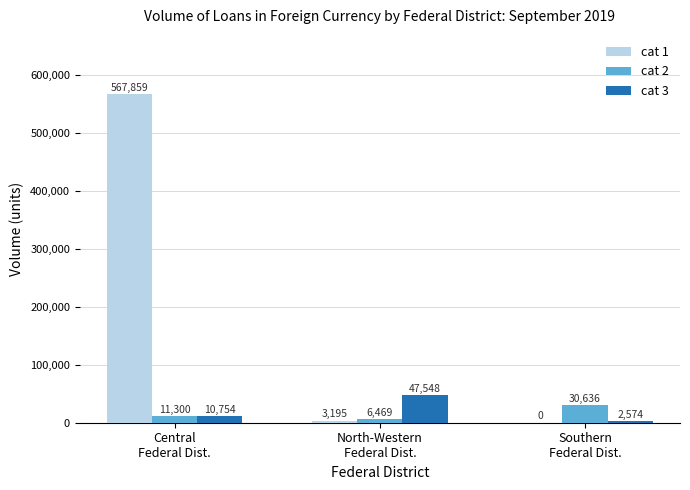

The cat 1 series shows 567859 at Central
Federal Dist.. True or false?

True